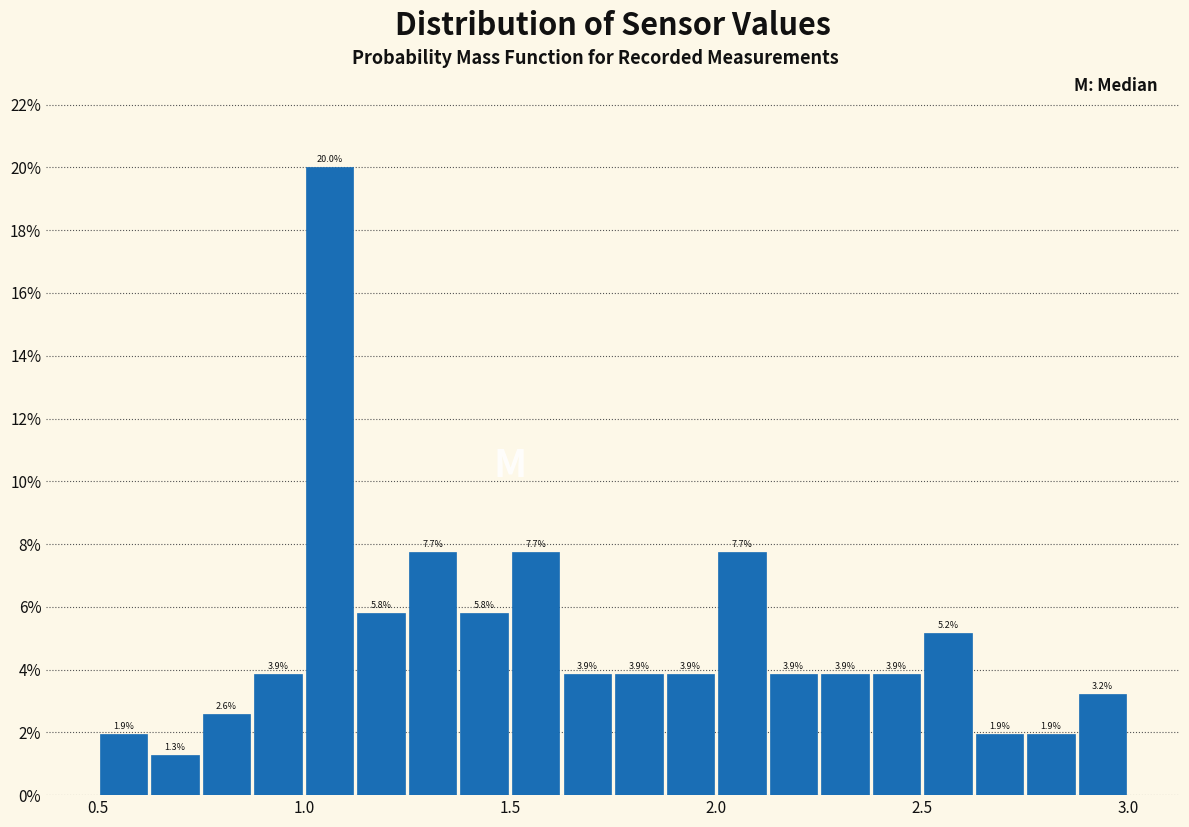

Read against the x-axis, roughly where is the centre of the tallest bar?

1.05